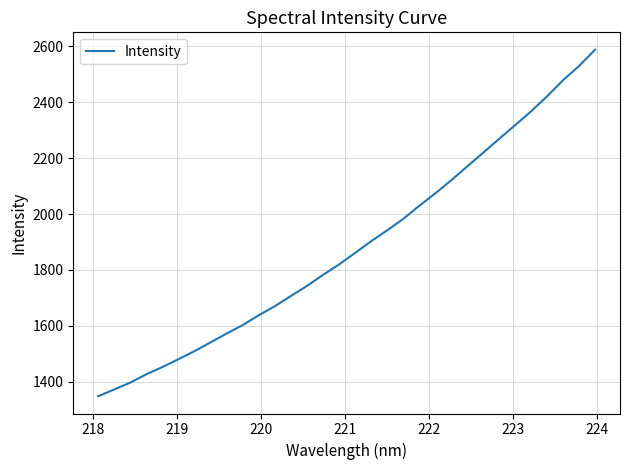

What is the difference between the maximum and minimum values?

1240.2